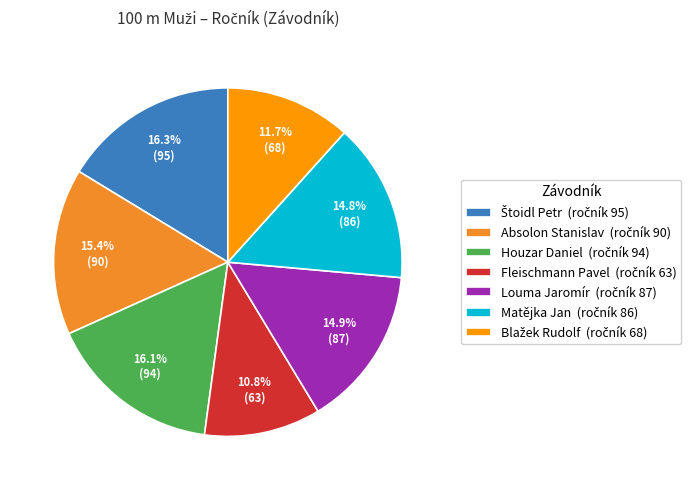

How many slices are in this pie chart?

7